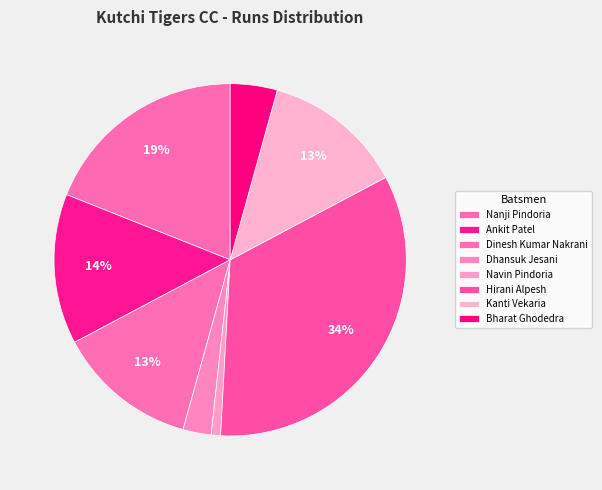

Is Bharat Ghodedra the majority of the pie?

No